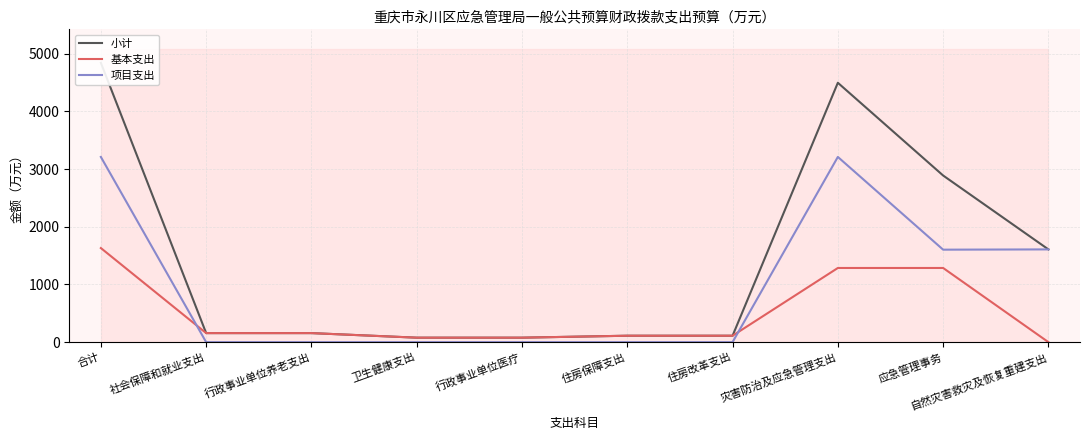

Reading left to right, extract all data points from this chart.

小计: 合计=4840.1	社会保障和就业支出=156.6	行政事业单位养老支出=156.6	卫生健康支出=77.5	行政事业单位医疗=77.5	住房保障支出=111.2	住房改革支出=111.2	灾害防治及应急管理支出=4494.8	应急管理事务=2887.7	自然灾害救灾及恢复重建支出=1607.1
基本支出: 合计=1630.5	社会保障和就业支出=156.6	行政事业单位养老支出=156.6	卫生健康支出=77.5	行政事业单位医疗=77.5	住房保障支出=111.2	住房改革支出=111.2	灾害防治及应急管理支出=1285.2	应急管理事务=1285.2	自然灾害救灾及恢复重建支出=0.0
项目支出: 合计=3209.6	社会保障和就业支出=0.0	行政事业单位养老支出=0.0	卫生健康支出=0.0	行政事业单位医疗=0.0	住房保障支出=0.0	住房改革支出=0.0	灾害防治及应急管理支出=3209.6	应急管理事务=1602.5	自然灾害救灾及恢复重建支出=1607.1